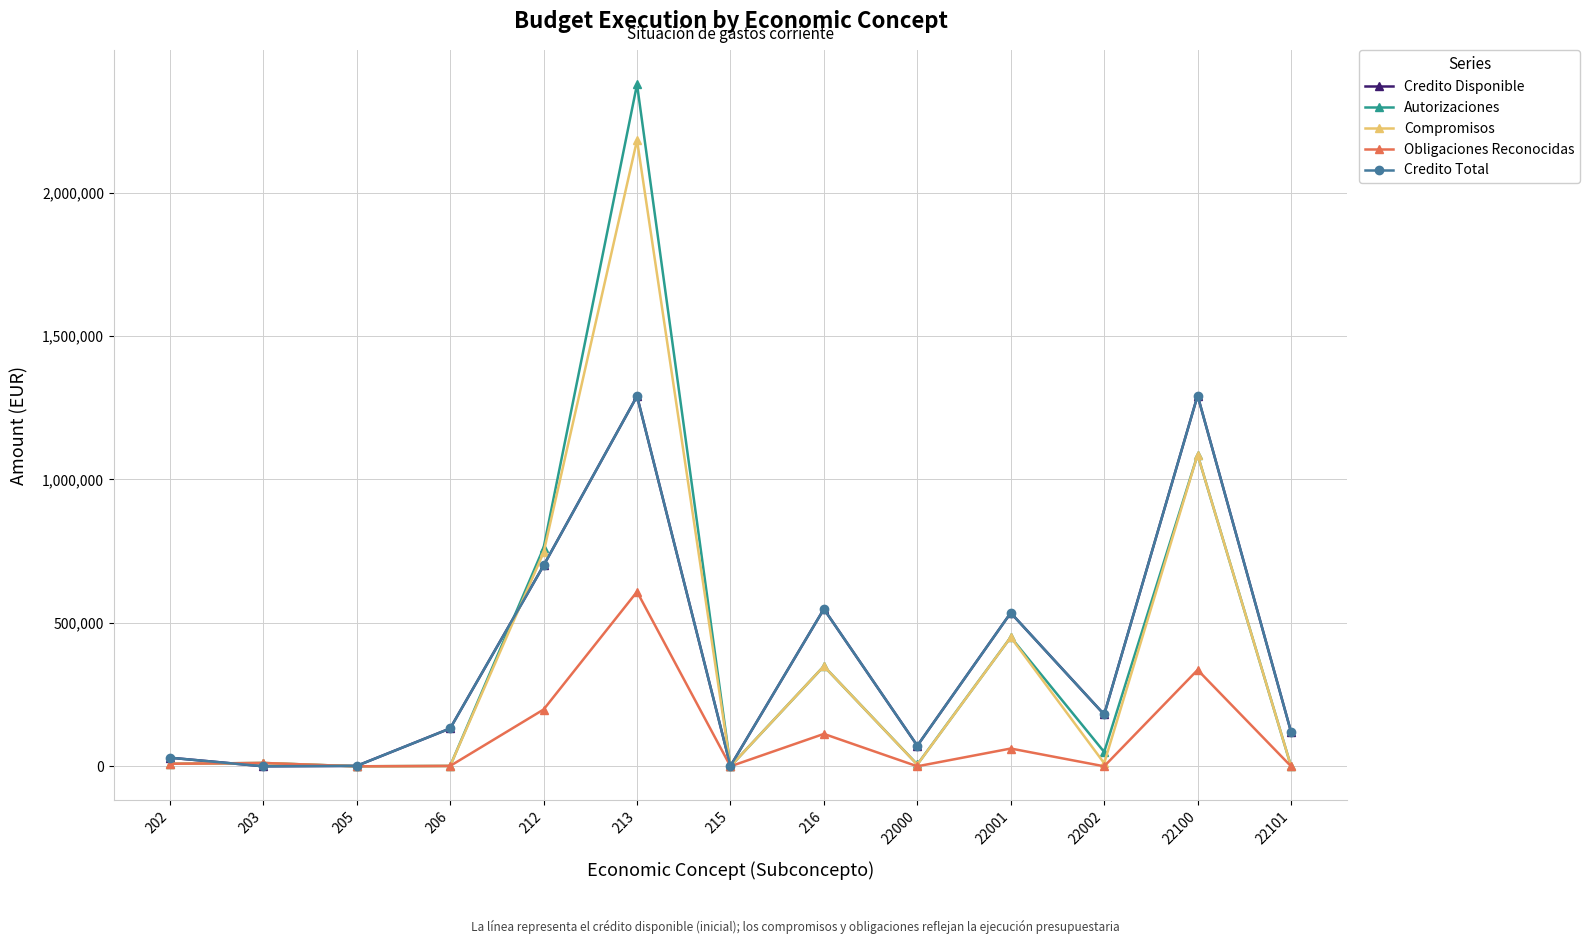

Reading left to right, list all the values displayed in this chart.

Credito Disponible: 202=30000.0	203=100.0	205=1500.0	206=132000.0	212=700000.0	213=1290410.0	215=1100.0	216=548310.0	22000=71730.0	22001=535000.0	22002=180620.0	22100=1292450.0	22101=120000.0
Autorizaciones: 202=8750.0	203=11604.4	205=0.0	206=1237.8	212=761490.6	213=2377378.0	215=0.0	216=349092.3	22000=6306.9	22001=450177.5	22002=49963.8	22100=1086209.4	22101=0.0
Compromisos: 202=8750.0	203=11604.4	205=0.0	206=1237.8	212=745417.7	213=2182751.8	215=0.0	216=349092.3	22000=5780.9	22001=449897.5	22002=10796.3	22100=1086209.4	22101=0.0
Obligaciones Reconocidas: 202=8750.0	203=11604.4	205=0.0	206=1237.8	212=197994.5	213=608589.9	215=0.0	216=112949.6	22000=0.0	22001=61966.1	22002=0.0	22100=336016.6	22101=0.0
Credito Total: 202=30000.0	203=100.0	205=1500.0	206=132000.0	212=700000.0	213=1290410.0	215=1100.0	216=548310.0	22000=71730.0	22001=535000.0	22002=180620.0	22100=1292450.0	22101=120000.0